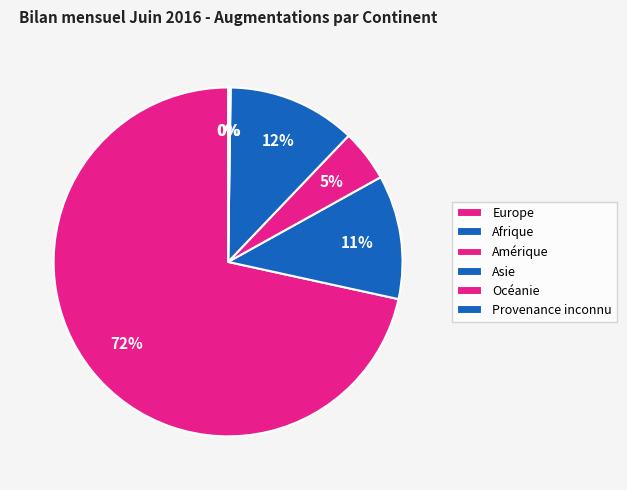

Between Océanie and Afrique, which is larger?

Afrique